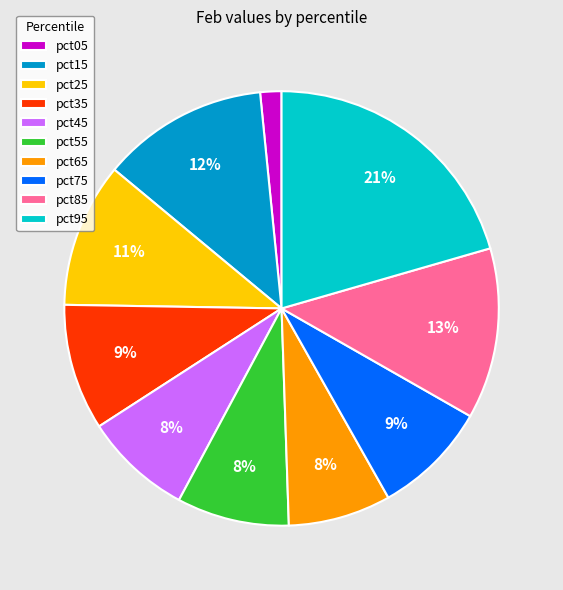

What percentage is the pct95 slice, to the nearest percent?

21%